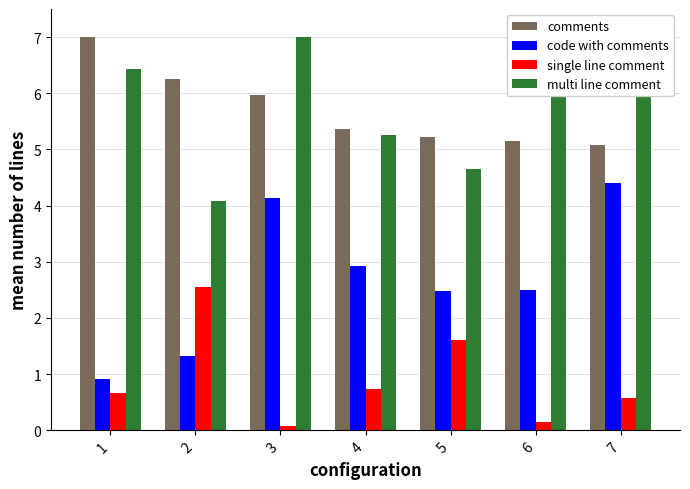

What is the difference between the highest and lowest values at 5?

3.6